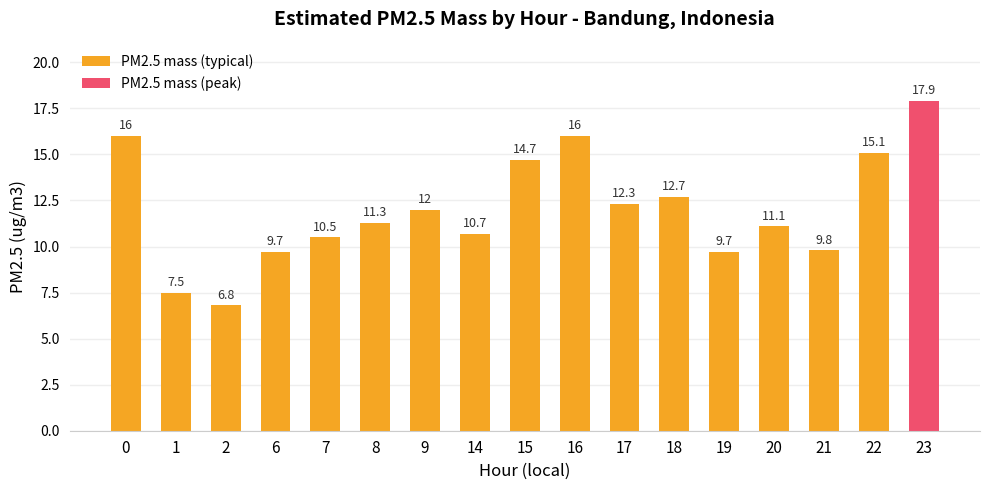

Does the chart contain stacked bars?

No